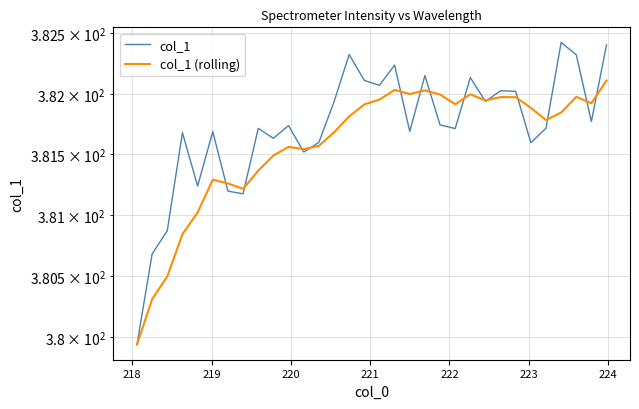

In col_1, how many points are lower than both neighbors (excluding endpoints)?

10